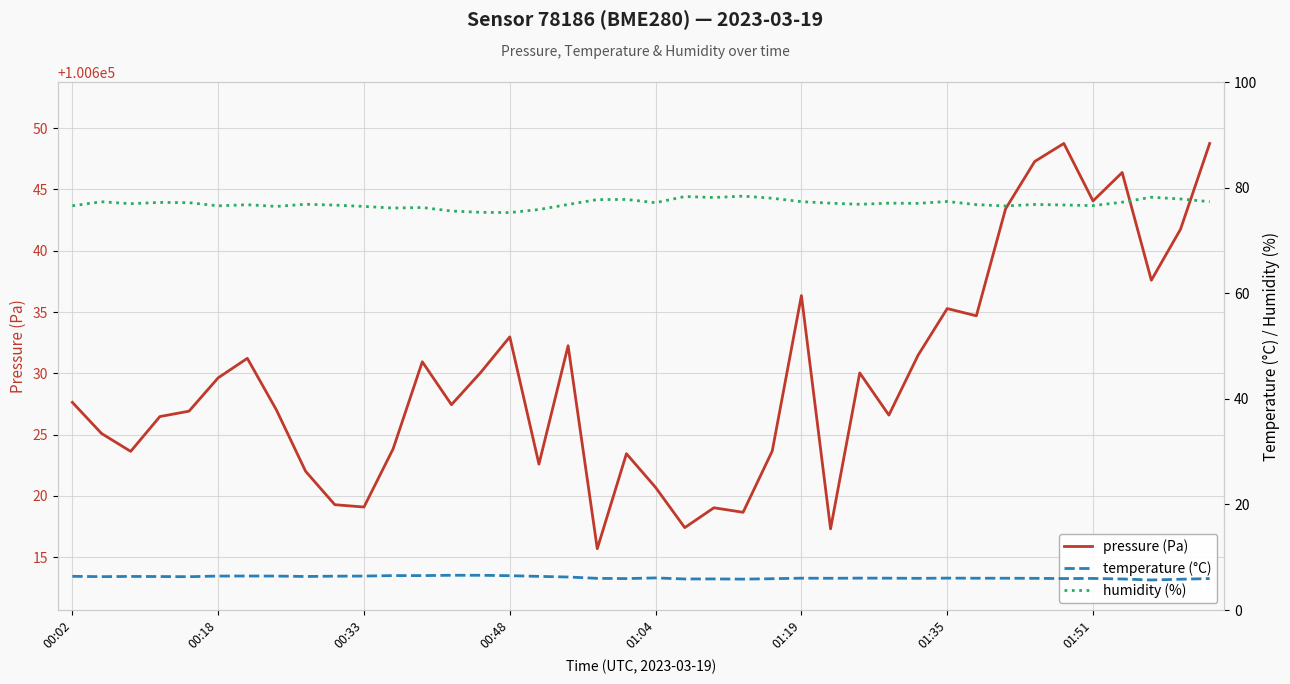

What is the smallest value displayed?

5.7